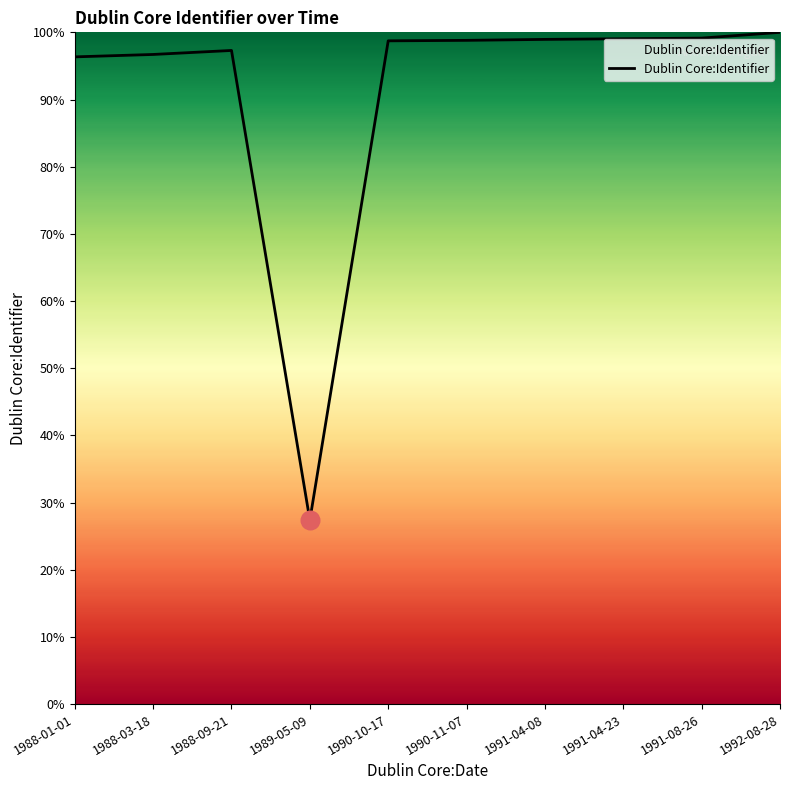

What is the change in value from 1990-11-07 to 1991-04-23?

+0.2